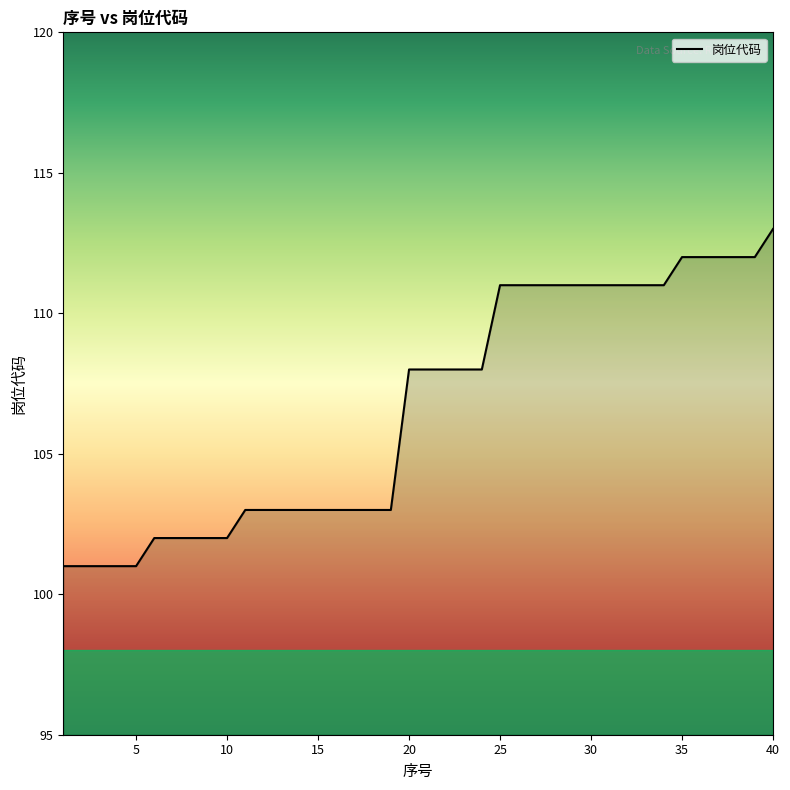

What is the difference between the maximum and minimum values?

12